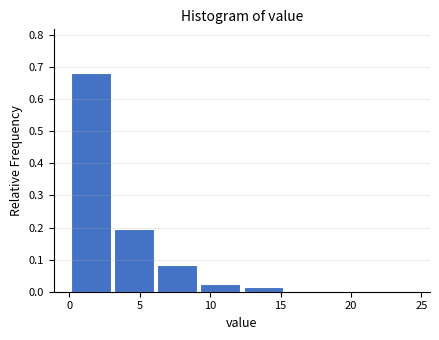

How tall is the bar that spans 12.5 to 15.5 on the x-axis? Neither the bar edges nor the heights are printed on the chart, so give them approximately, as read against the axes.

0.01